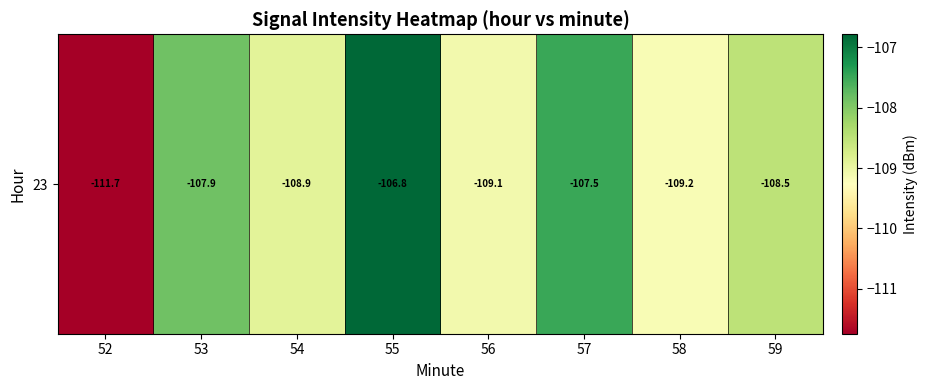

Between 57 and 59, which is larger?

57